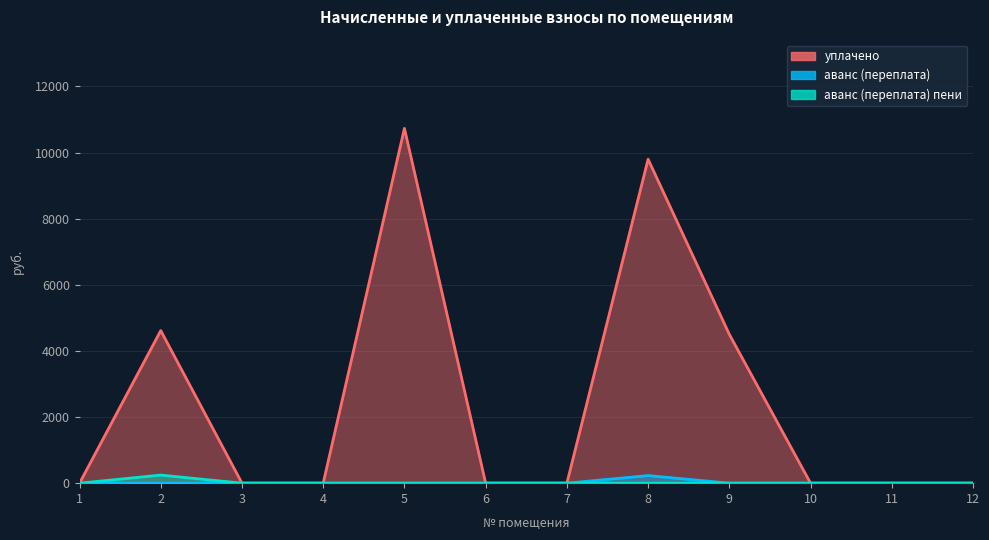

At which label is аванс (переплата) пени closest to 122?

1